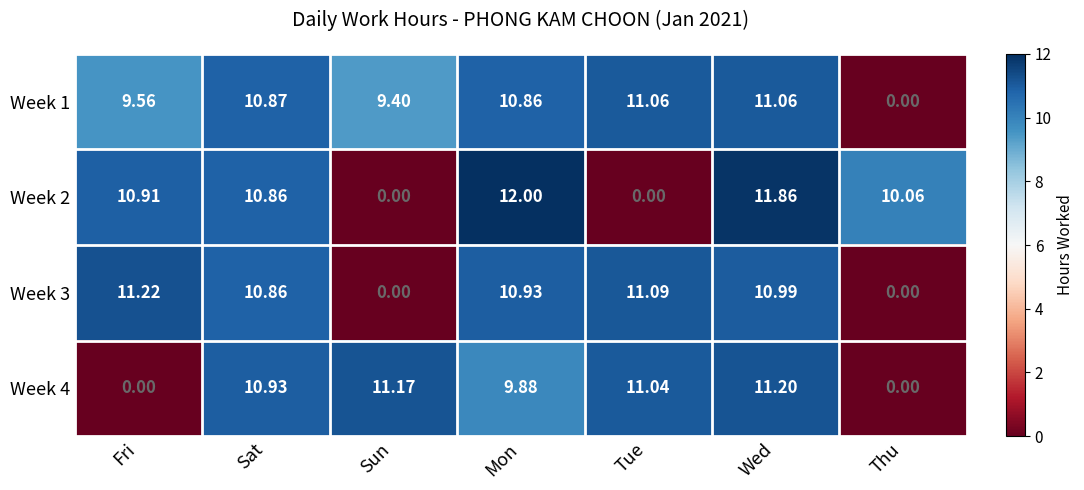

At which label does Week 3 first exceed 10?

Fri